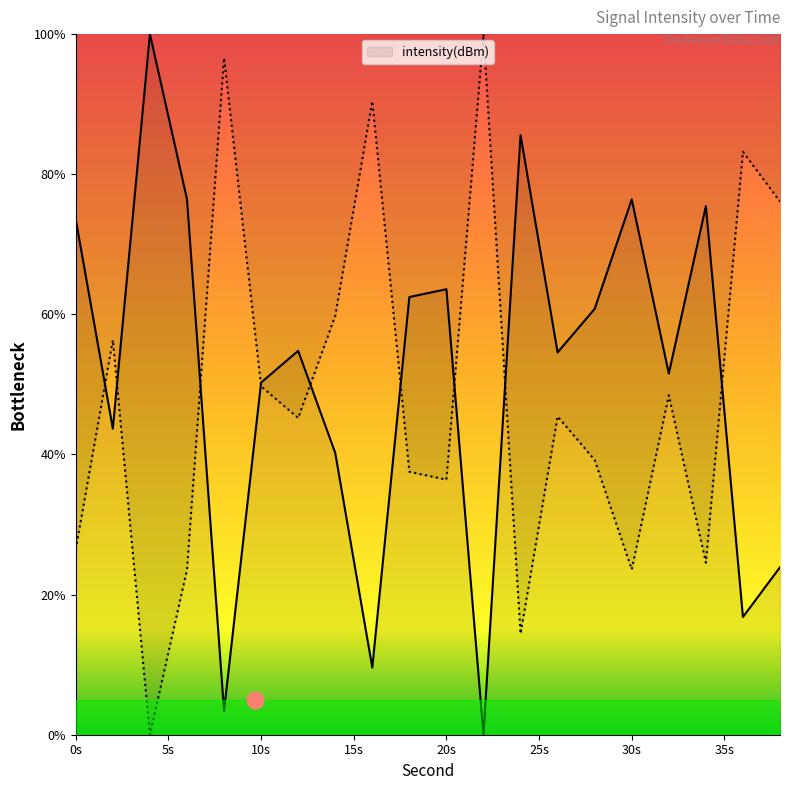

List the labels in order of value, largest first.

4, 24, 6, 30, 34, 0, 20, 18, 28, 12, 26, 32, 10, 2, 14, 38, 36, 16, 8, 22